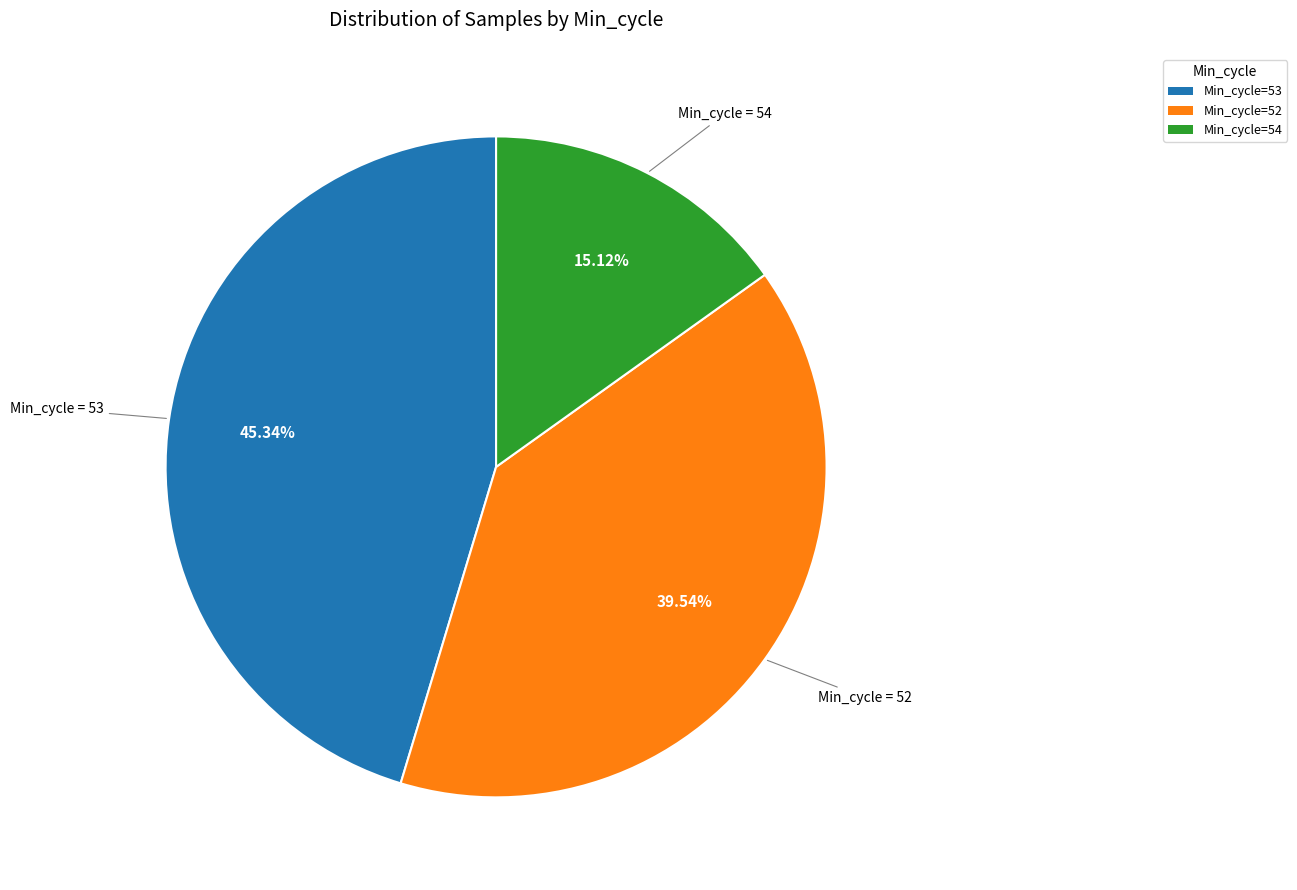

Combined, do Min_cycle=54 and Min_cycle=52 account for over 50%?

Yes